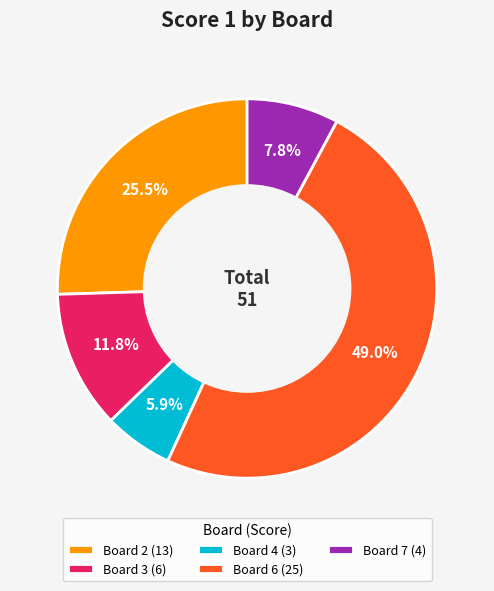

Combined, what portion of the pie is Board 2 (13) and Board 3 (6)?

37.3%